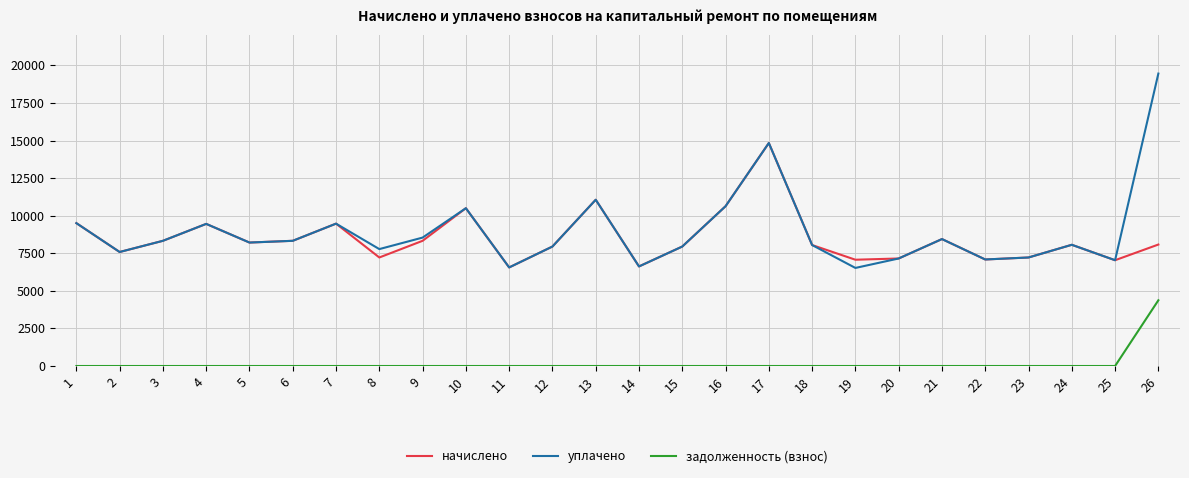

List the series in order of their peak value, lowest first.

задолженность (взнос), начислено, уплачено